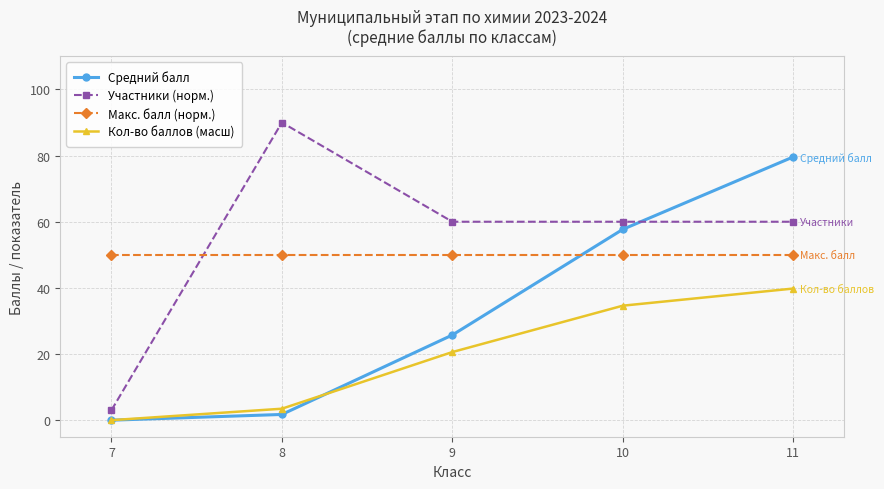

At 11, list the series in order from smallest to largest.

Кол-во баллов (масш), Макс. балл (норм.), Участники (норм.), Средний балл